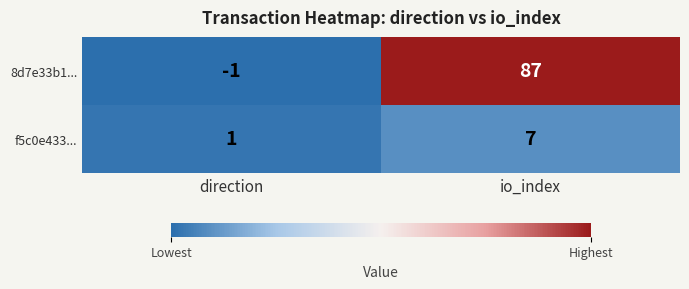

What is the difference between the 8d7e33b1... values at direction and io_index?

88